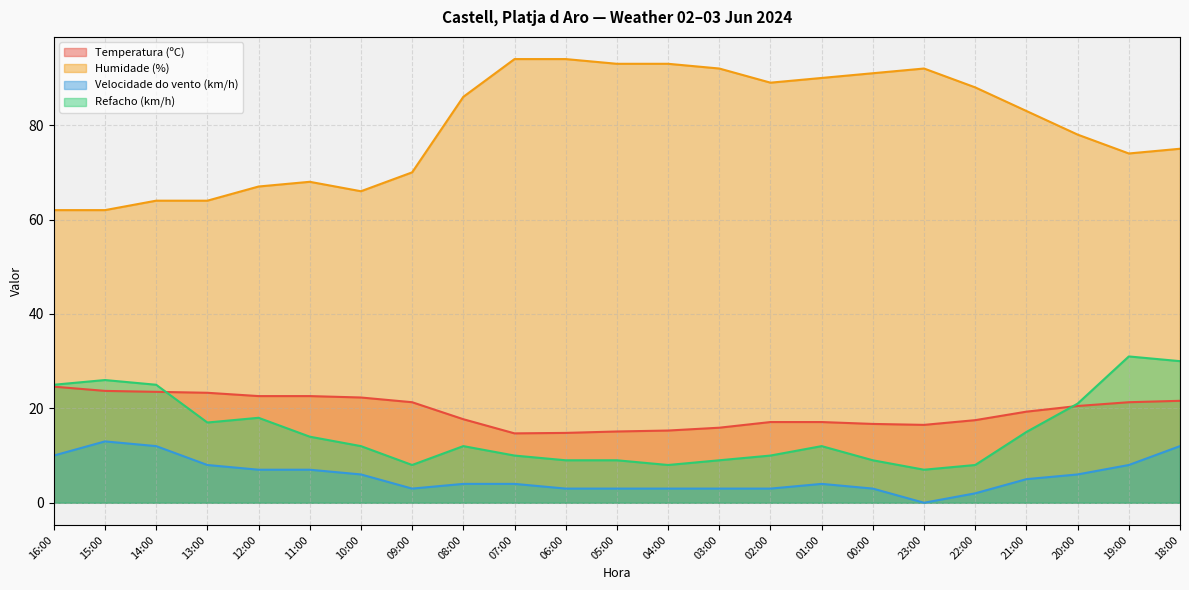

True or false: Humidade (%) and Velocidade do vento (km/h) cross at least once.

False